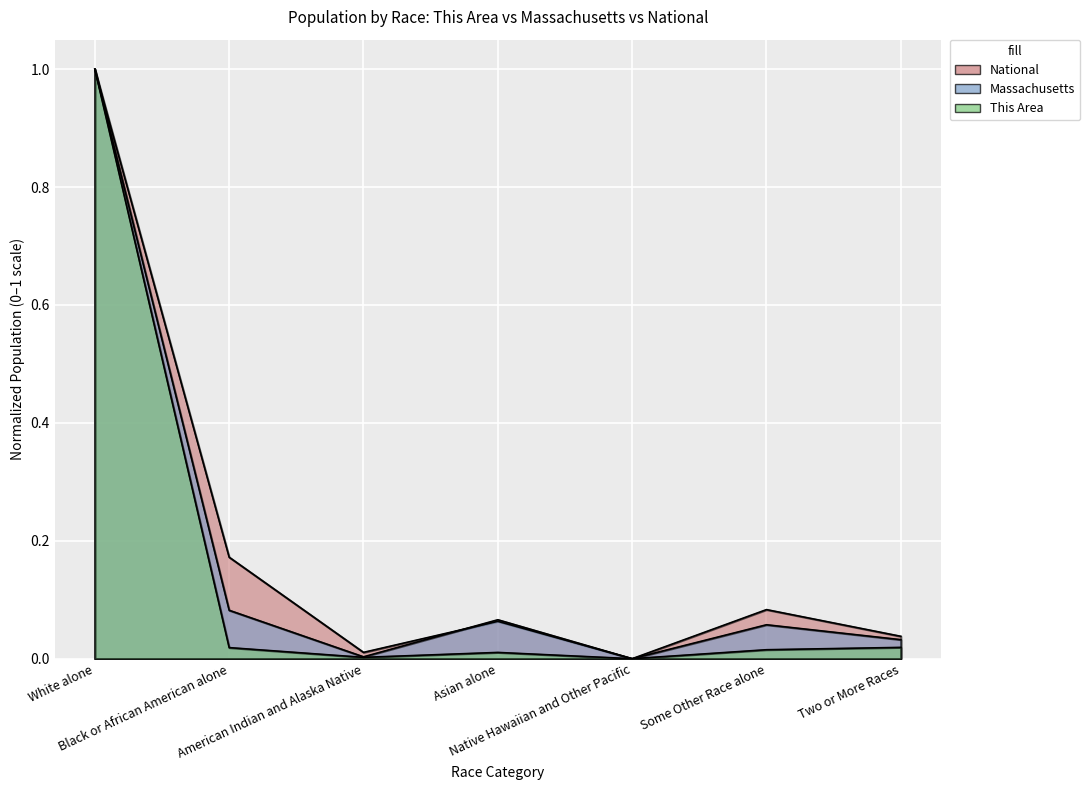

Where is the first local minimum for National?

American Indian and Alaska Native